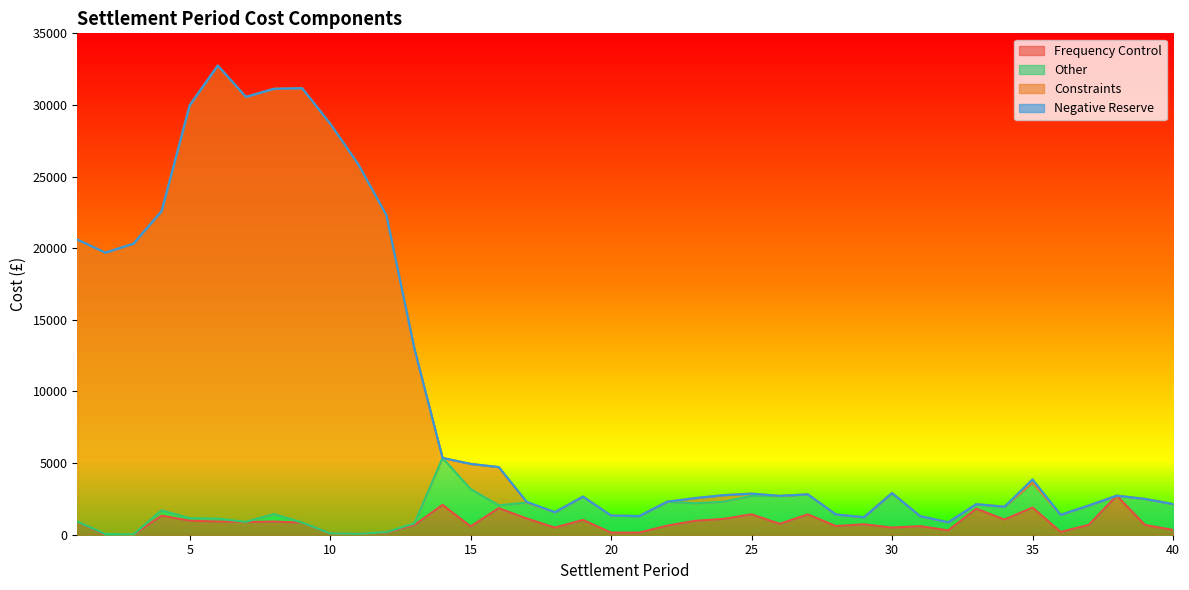

What is the value of the Constraints point at the 12th from the left?

22312.5